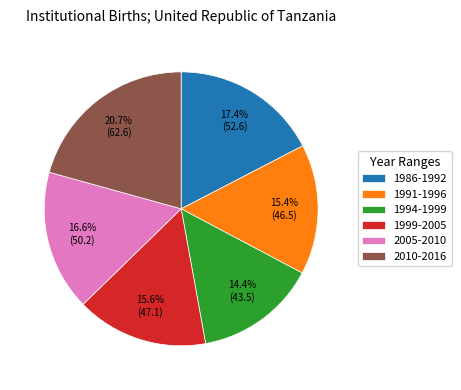

Which slice is the smallest?

1994-1999